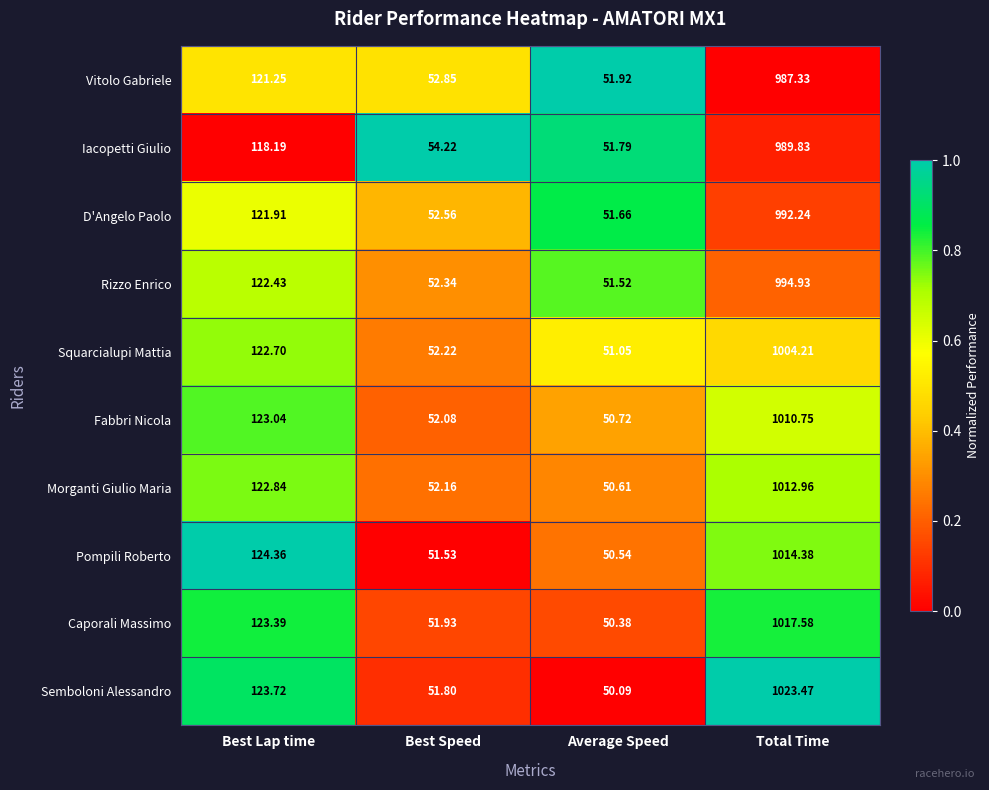

Between Best Speed and Total Time, which series saw the biggest shift?

Semboloni Alessandro